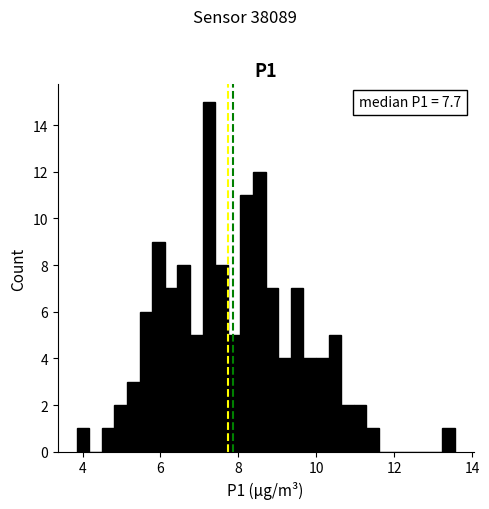

Around what value on the x-axis is the tallest bar? Give the approximate position of its centre, as read against the axis.

7.2